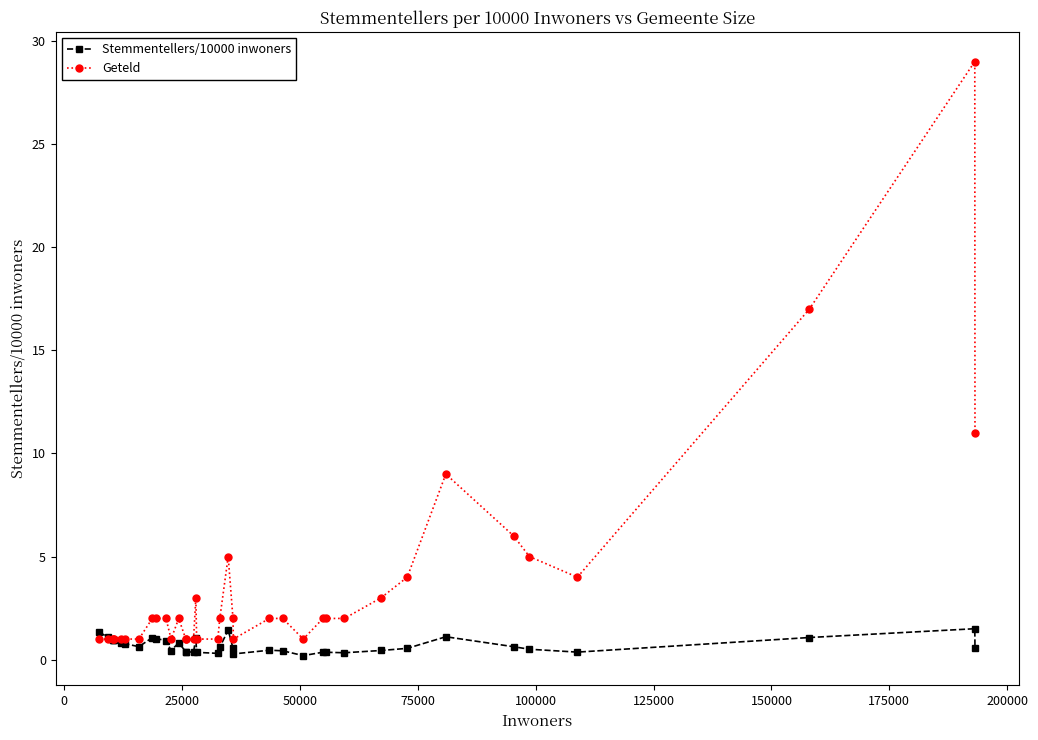

Which series has the largest range (max minus min)?

Geteld